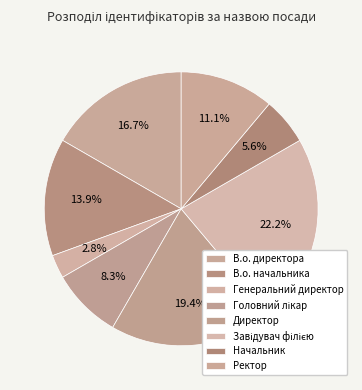

How many segments does this pie chart have?

8